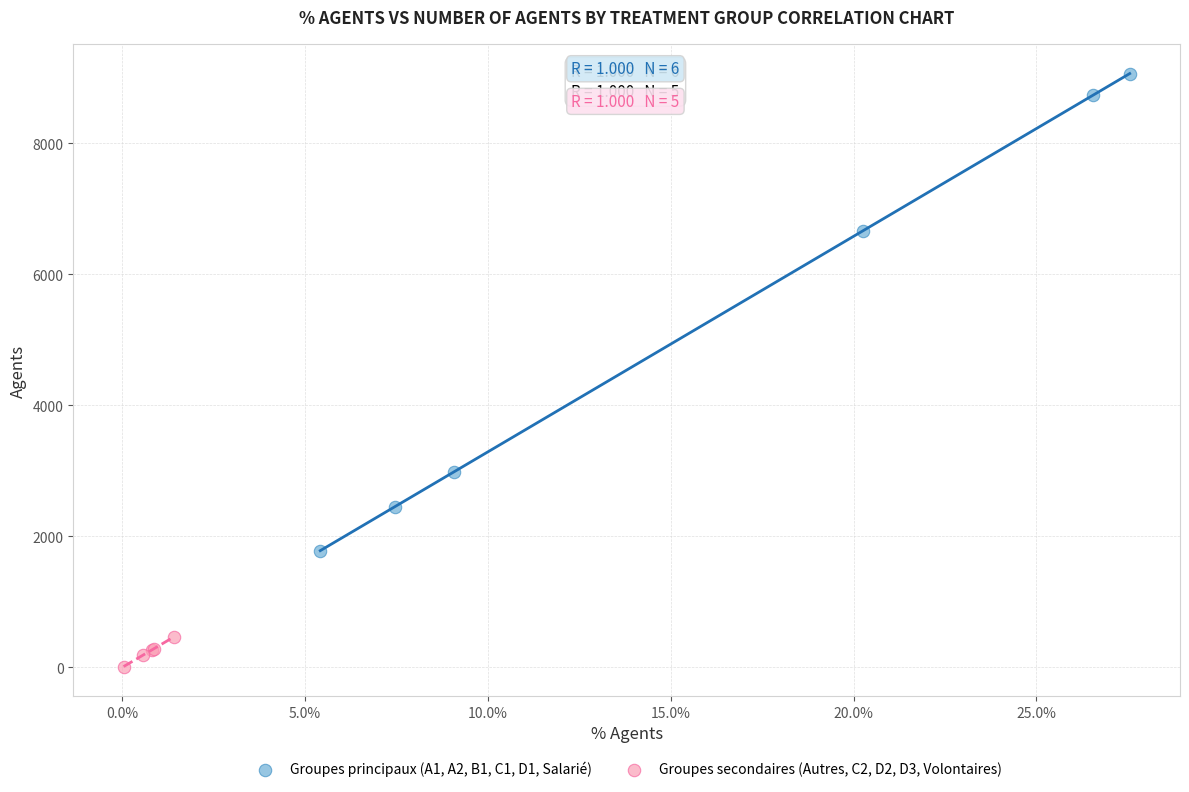

Which series reaches the maximum Y coordinate?

Groupes principaux (A1, A2, B1, C1, D1, Salarié)